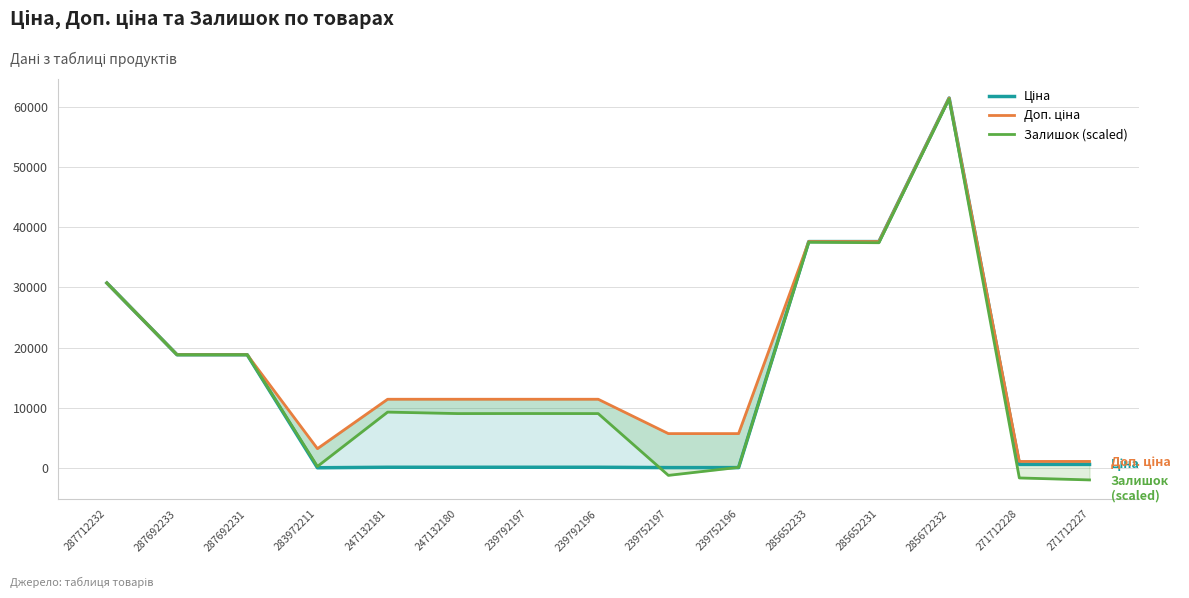

Rank the series by their average value, from highest to lowest.

Доп. ціна, Залишок (scaled), Ціна